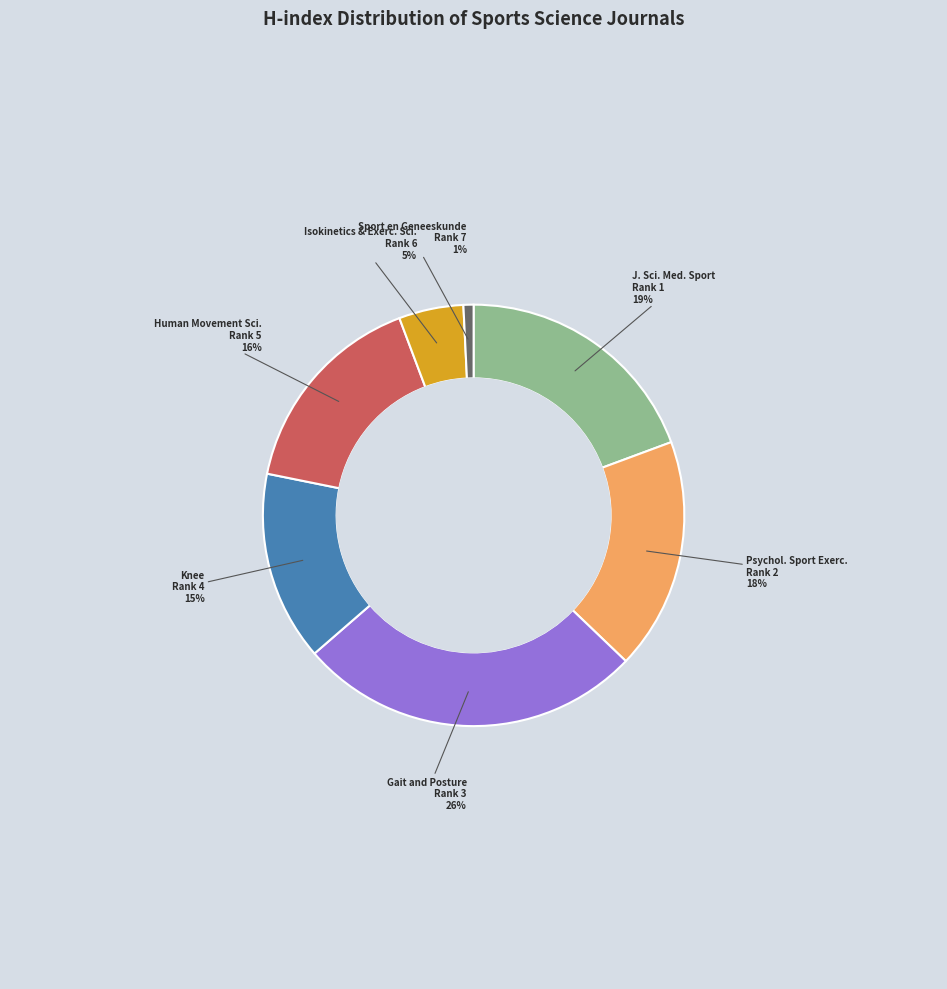

Does any single category account for the majority?

No